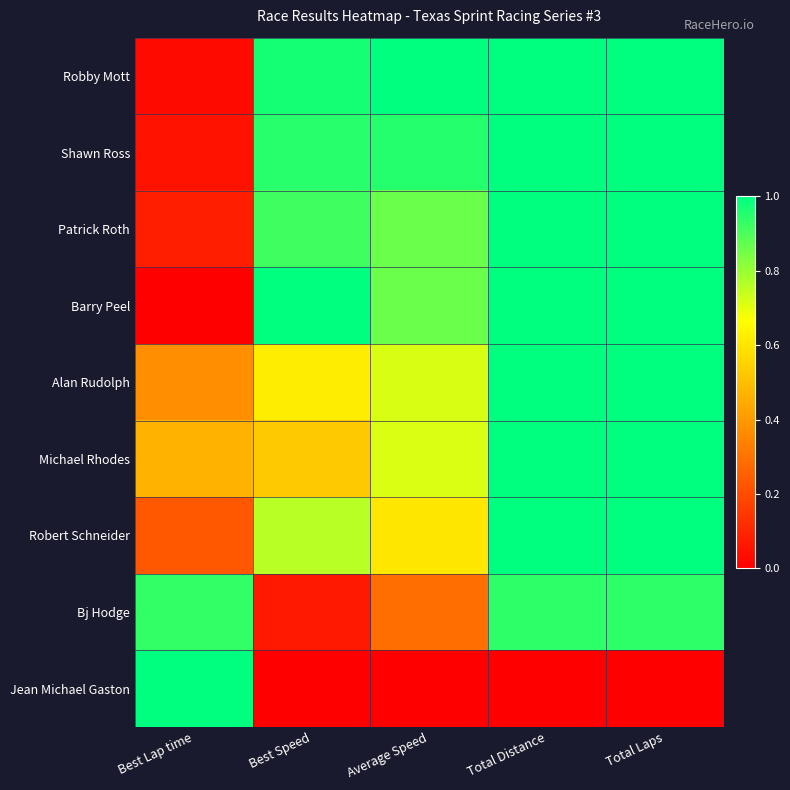

How many categories are shown in the chart?

5